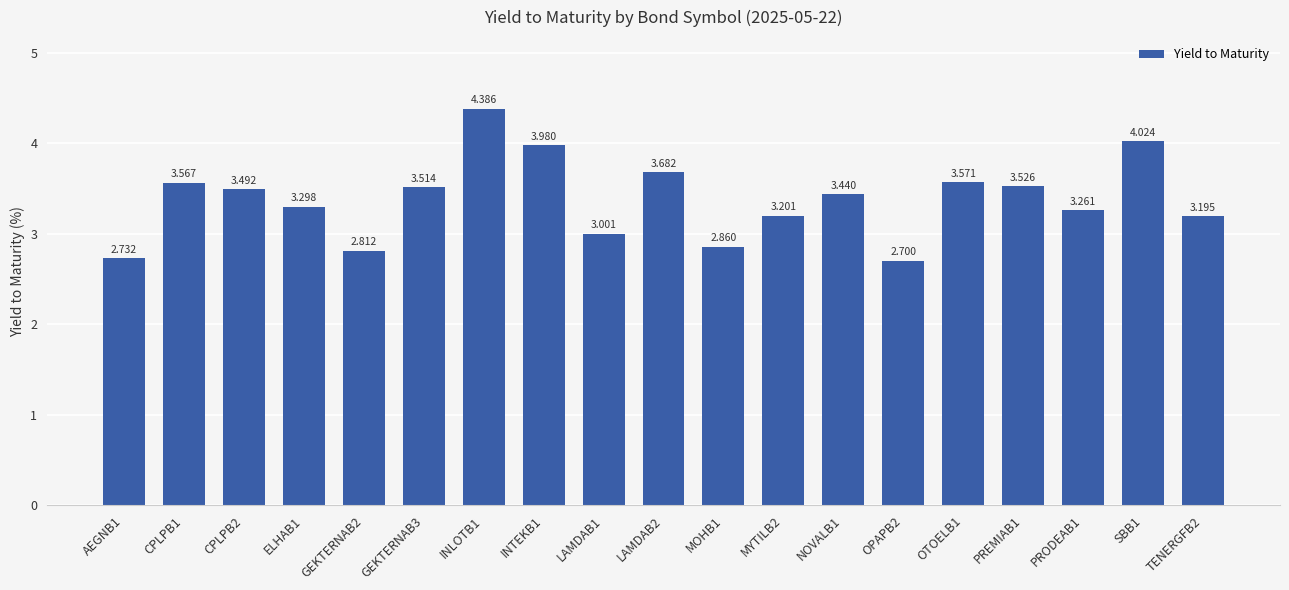

What is the greatest value displayed?

4.4